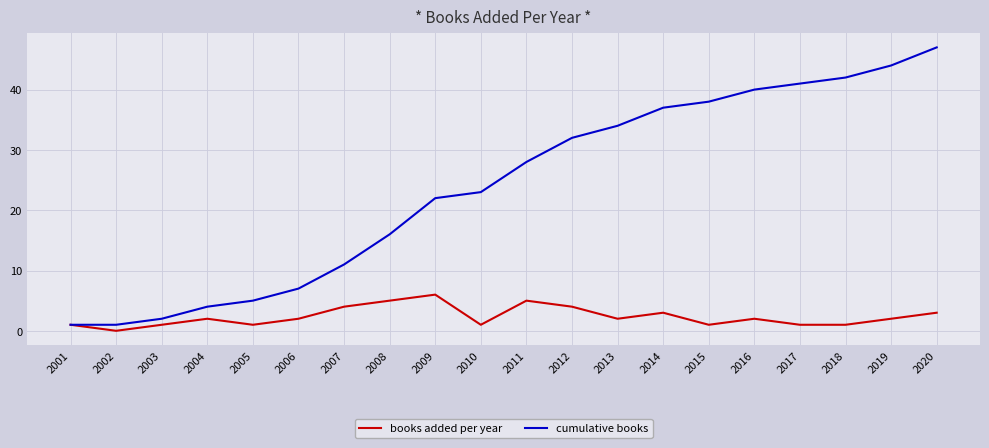

Rank the series by their maximum value, from highest to lowest.

cumulative books, books added per year